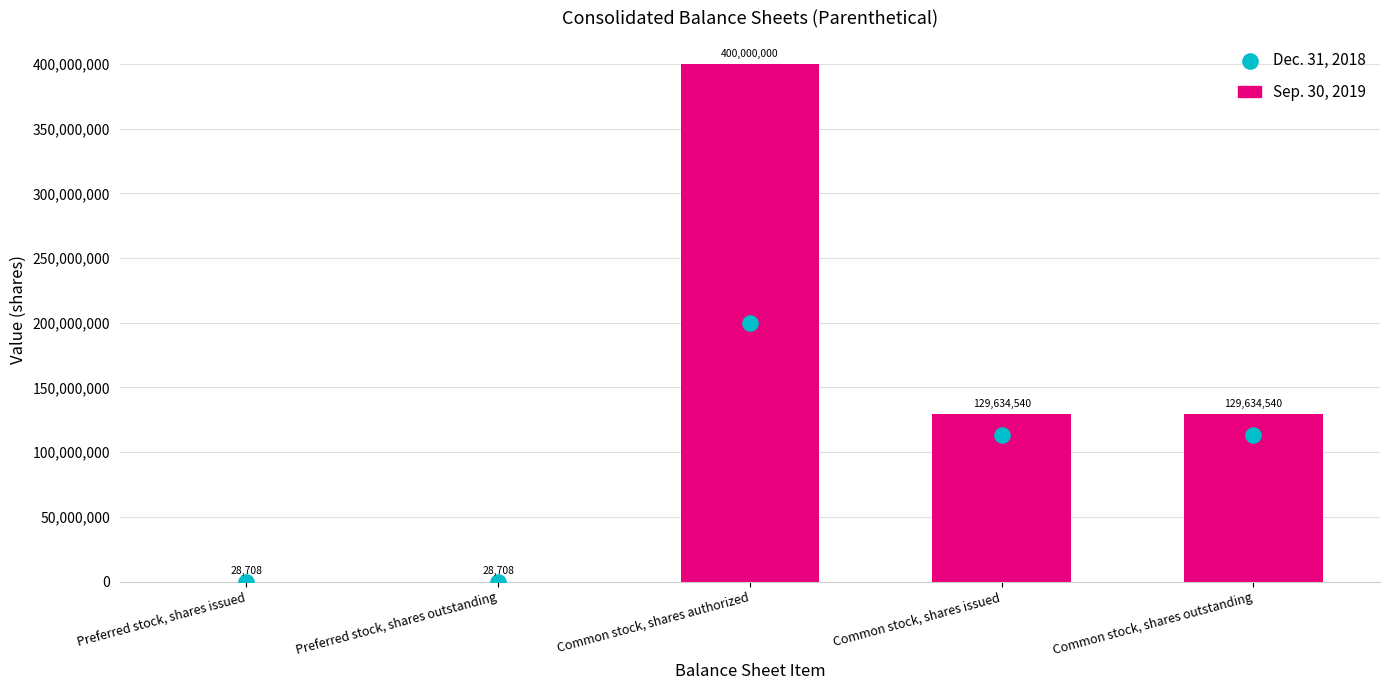

Which series reaches the maximum Y coordinate?

Sep. 30, 2019